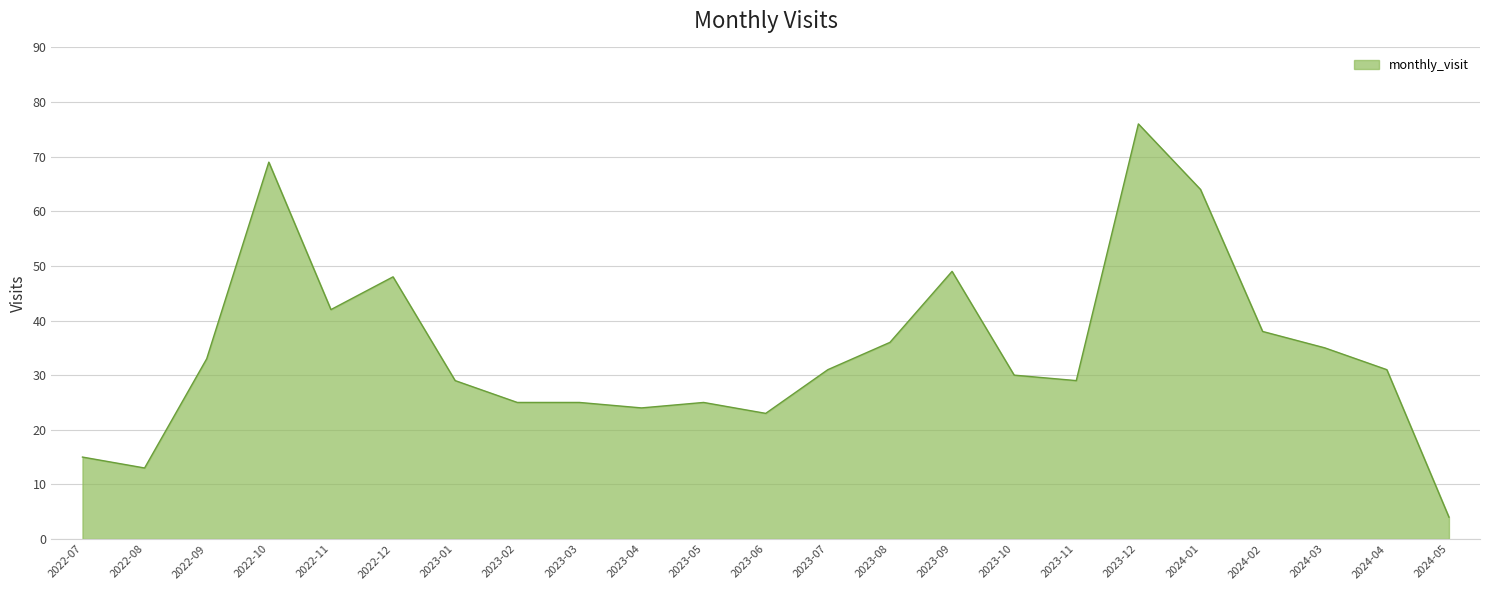

Is it true that the value at 2023-06 is 34?

False